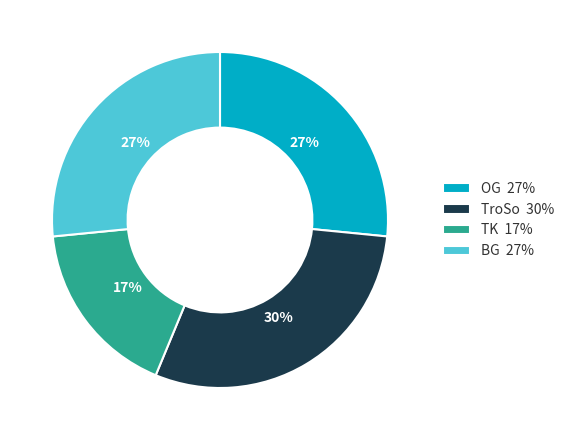

To the nearest percent, what percentage of the pie is BG?

27%